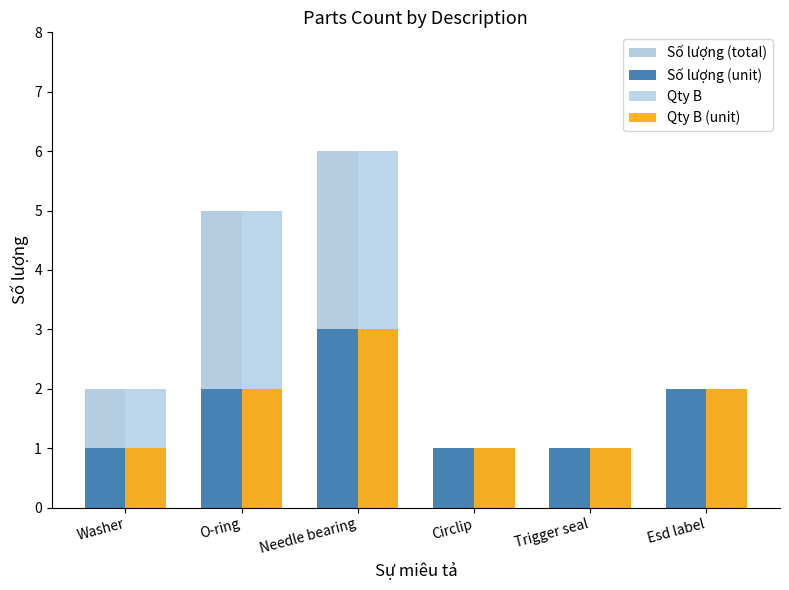

How many distinct data groups are displayed?

4